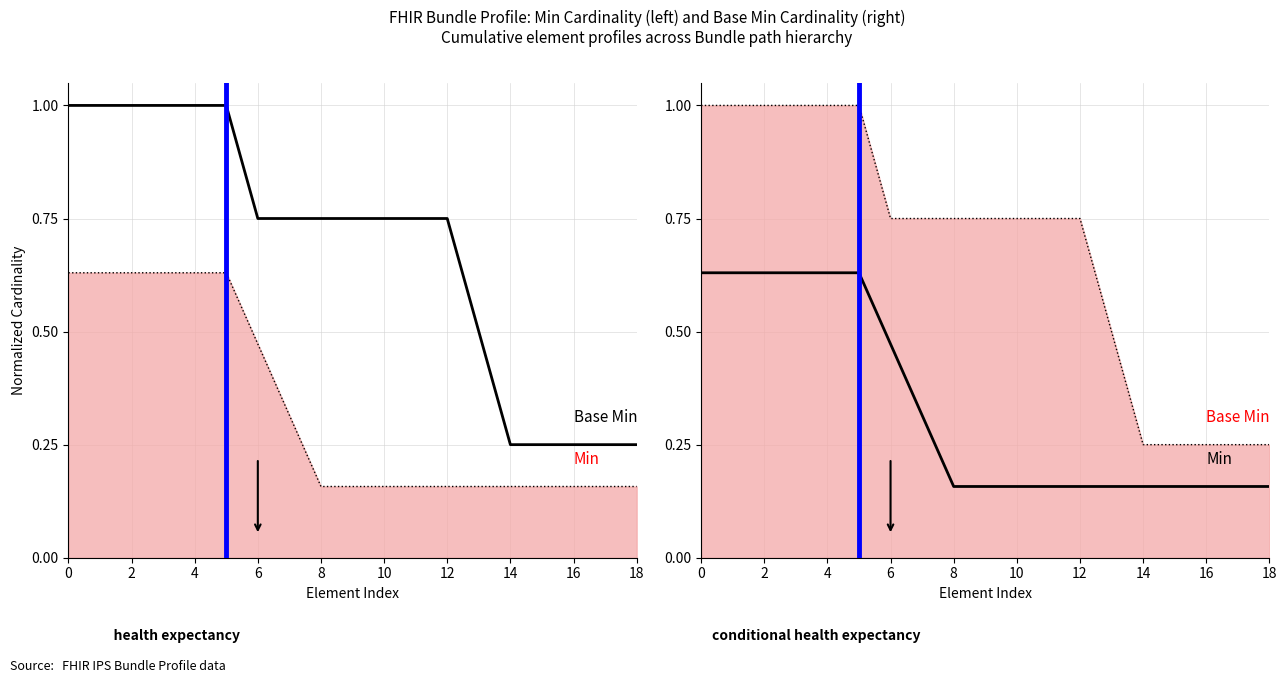

Rank the series by their maximum value, from lowest to highest.

Min, Base Min